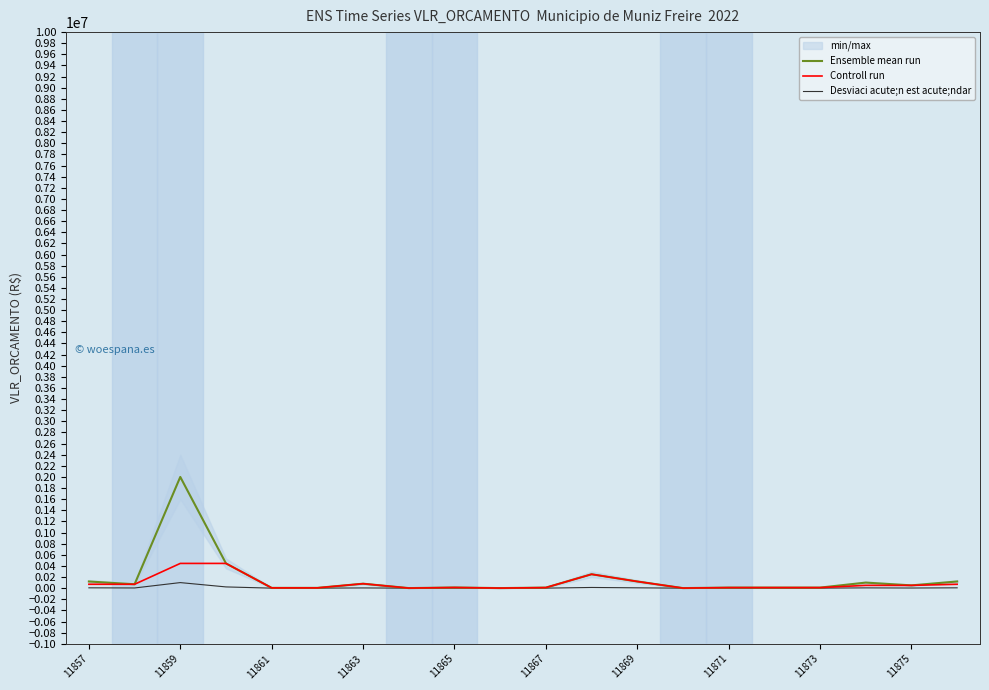

True or false: Desviaci acute;n est acute;ndar has a value of 500 at 11871.

True